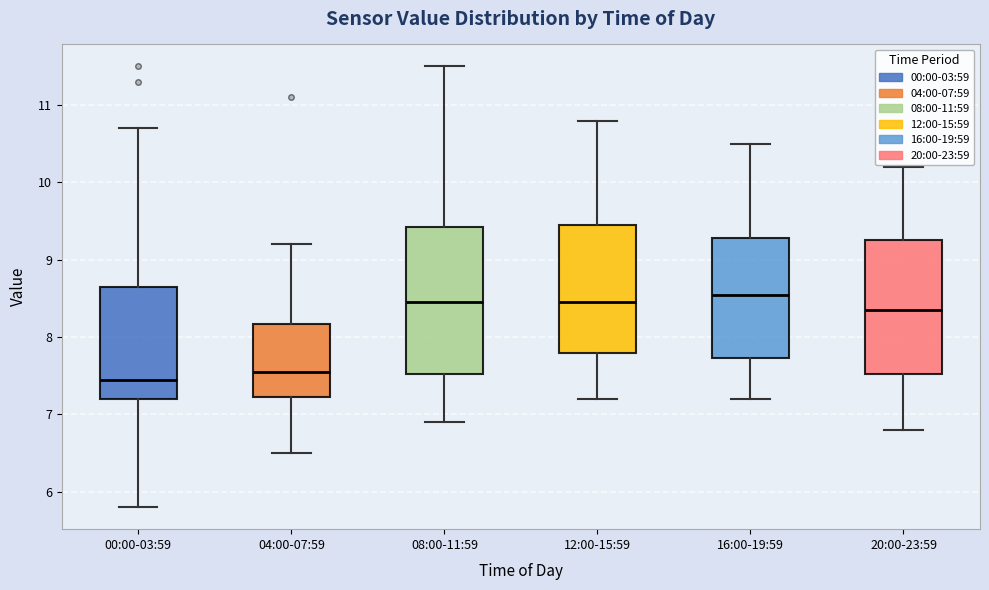

Reading left to right, read every box against the y-axis: the position of its median line, the range the box covers, and the ends of its whiskers. The values are not printed on the chart, so give them approximately, as read against the axis.

00:00-03:59: median 7.5, box 7.2 to 8.7, whiskers 5.8 to 10.7
04:00-07:59: median 7.6, box 7.2 to 8.2, whiskers 6.5 to 9.2
08:00-11:59: median 8.5, box 7.5 to 9.4, whiskers 6.9 to 11.5
12:00-15:59: median 8.5, box 7.8 to 9.5, whiskers 7.2 to 10.8
16:00-19:59: median 8.6, box 7.7 to 9.3, whiskers 7.2 to 10.5
20:00-23:59: median 8.4, box 7.5 to 9.3, whiskers 6.8 to 10.2